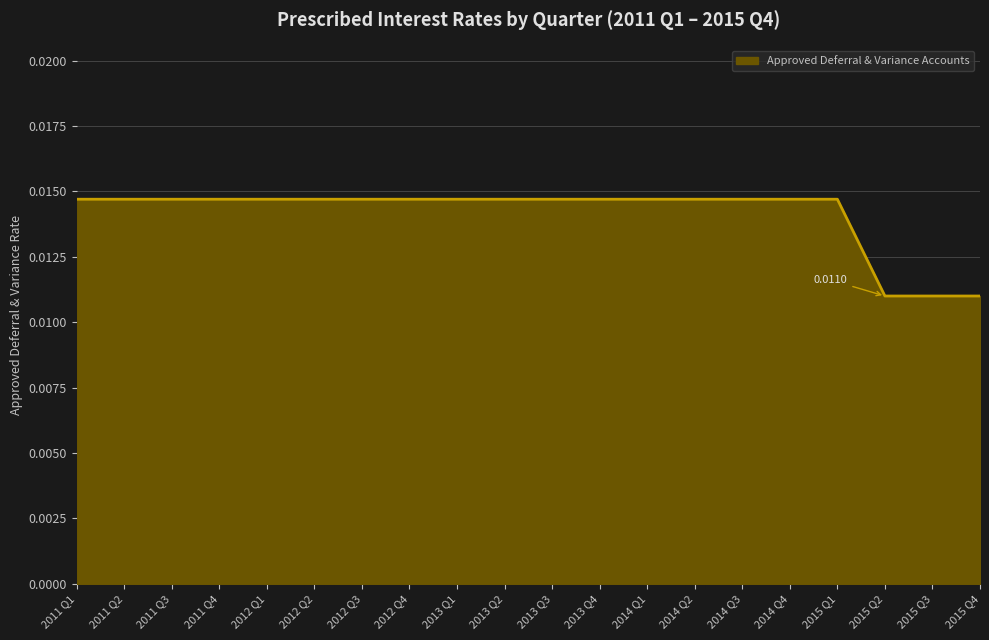

Where is the data nearest to the value 0?

2015 Q2